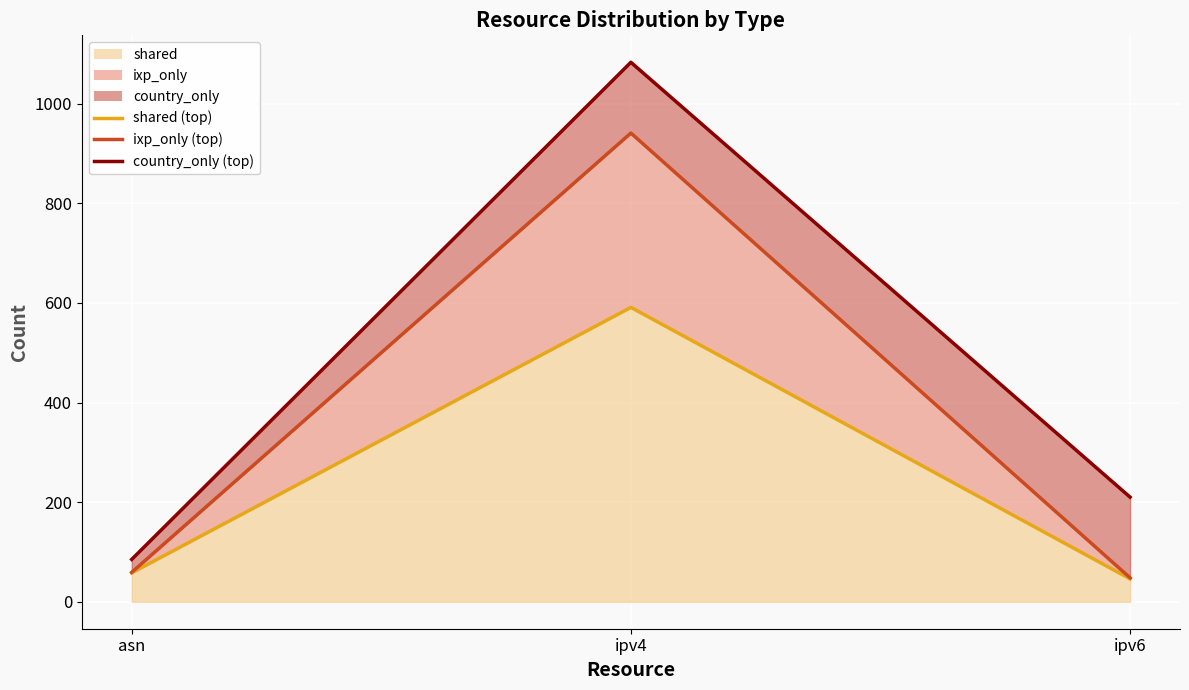

Between ipv6 and ipv4, which is larger?

ipv4